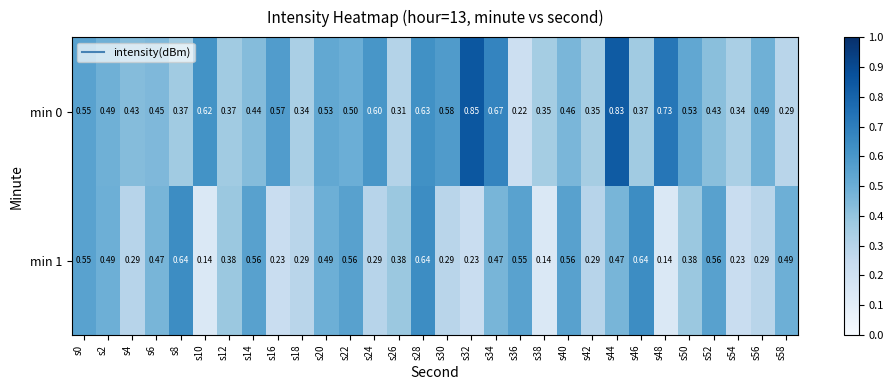

Is the value of min 1 at s6 greater than the value of min 0 at s50?

No